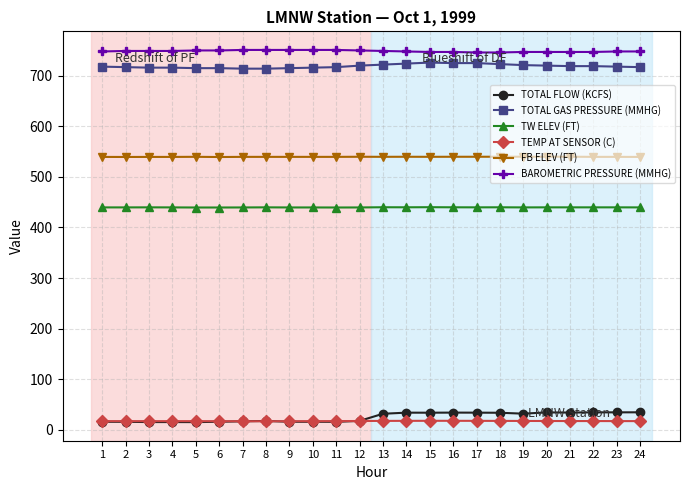

Which series has the largest total across all categories?

BAROMETRIC PRESSURE (MMHG)